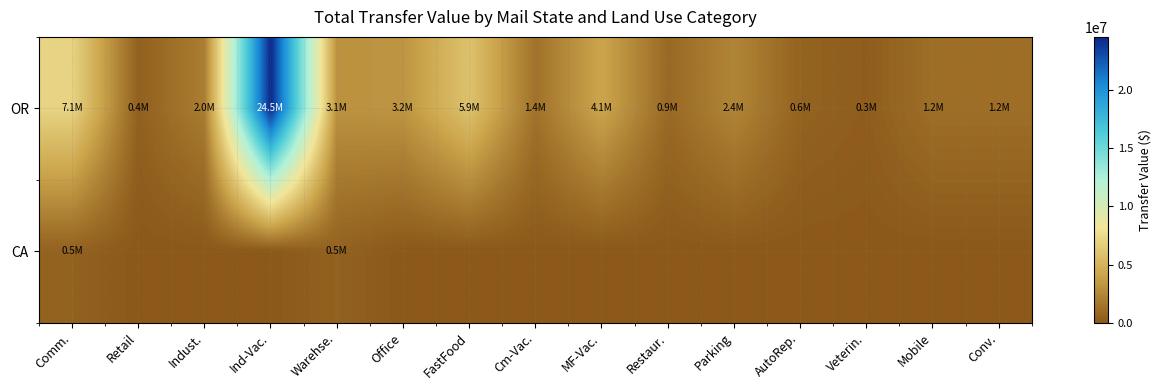

How many data points does each series have?

15